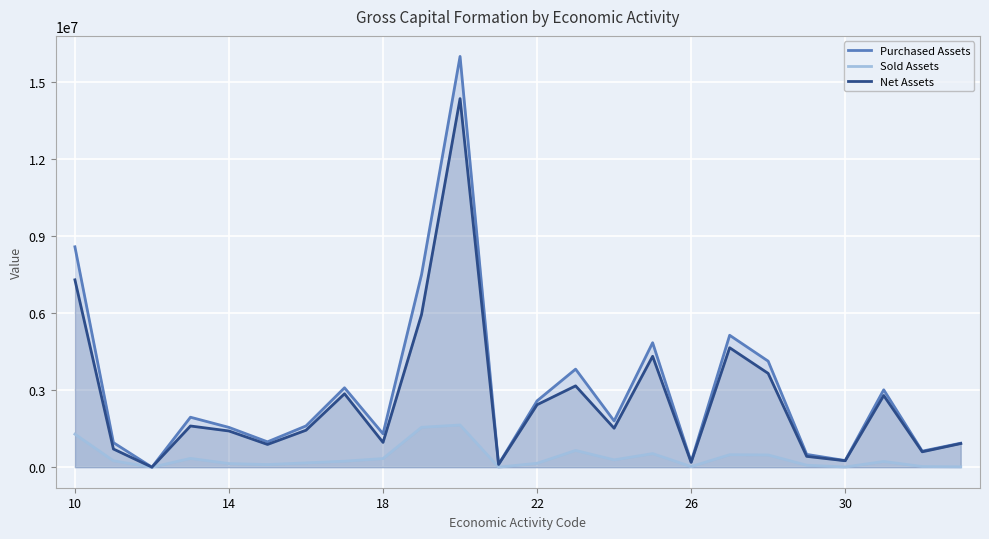

How many values in the Purchased Assets series exceed 1800942?

11